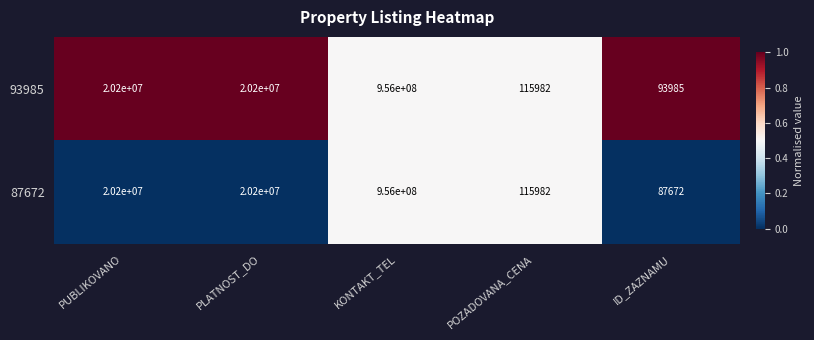

The 87672 series shows 26075 at ID_ZAZNAMU. True or false?

False